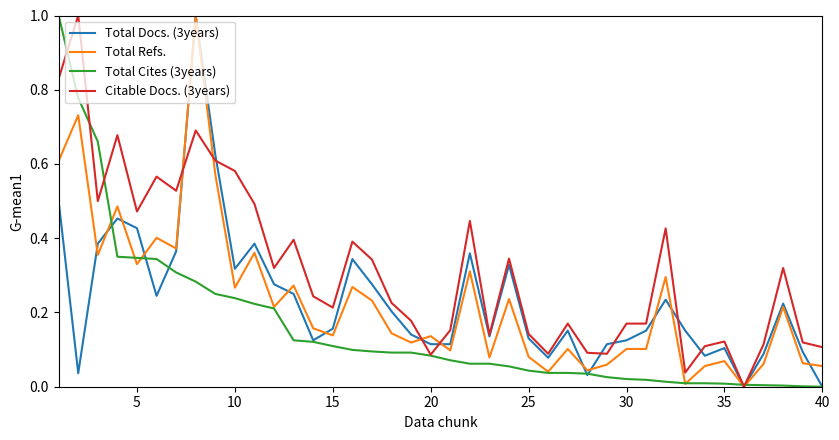

Which series has the largest total across all categories?

Citable Docs. (3years)